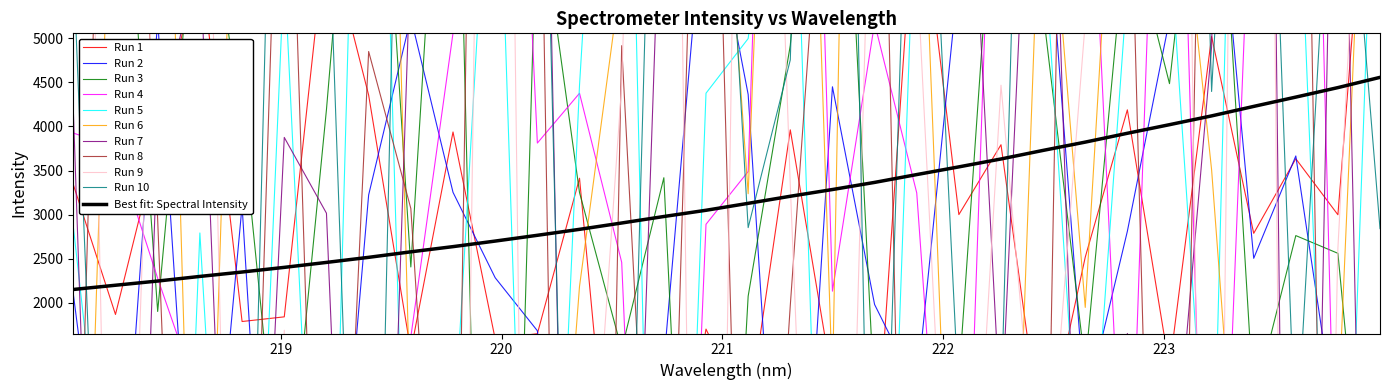

Is this an area chart (filled region under the line)?

No